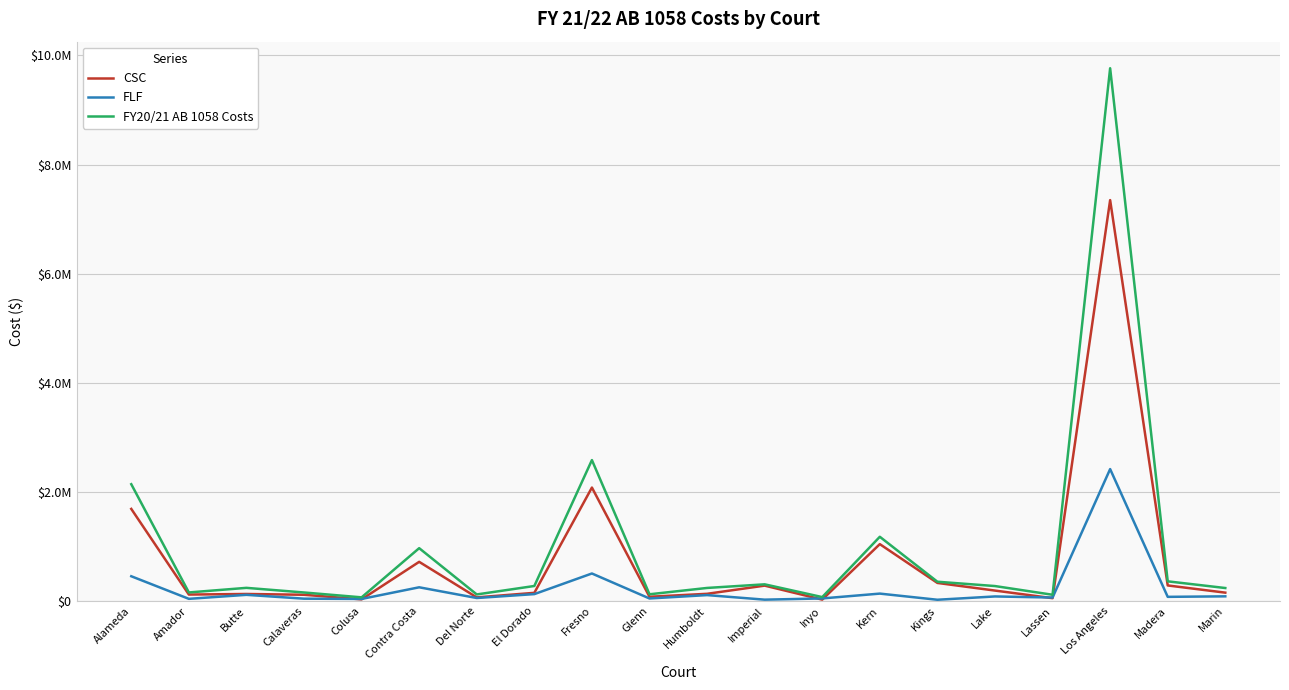

What are all the series names shown in the legend?

CSC, FLF, FY20/21 AB 1058 Costs